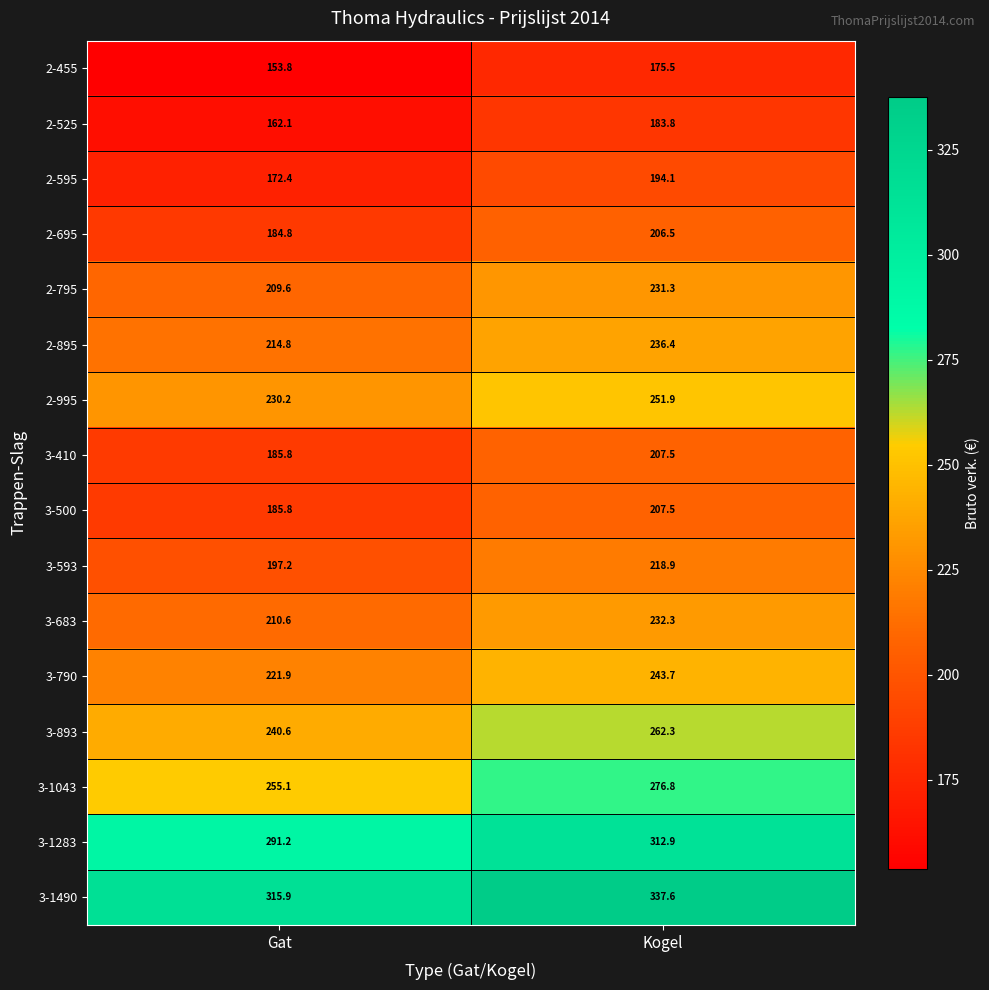

What is the difference between the 3-1490 values at Gat and Kogel?

21.7